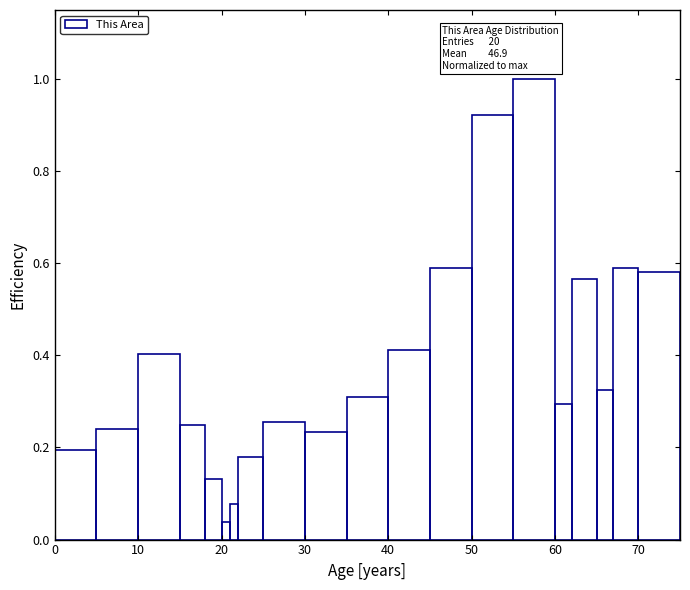

Read against the x-axis, roughly where is the centre of the tallest bar?

58